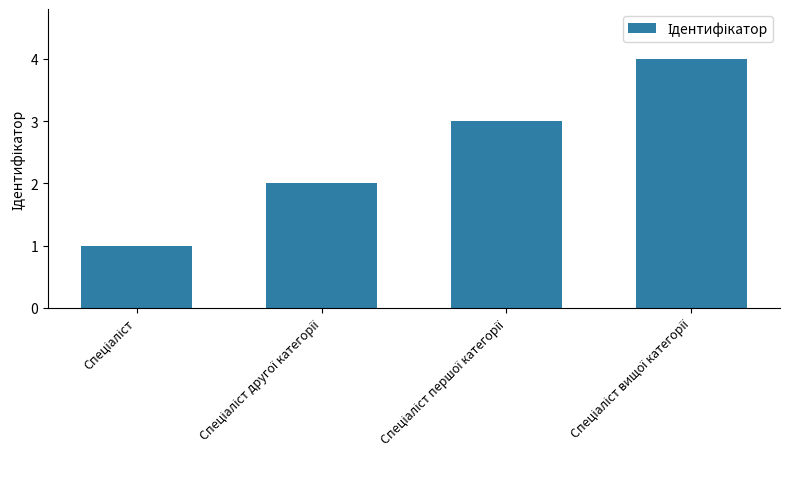

What is the difference between the maximum and minimum values?

3